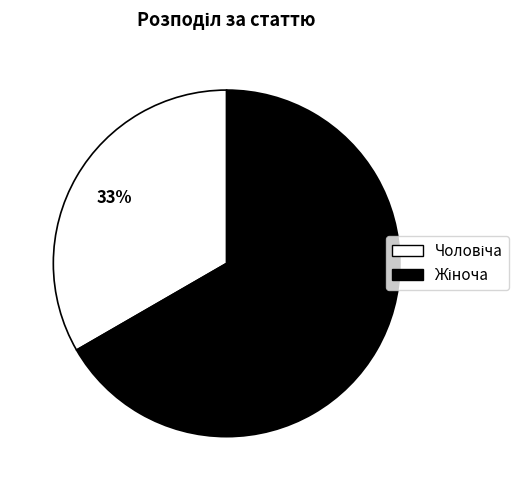

Does any single category account for the majority?

Yes